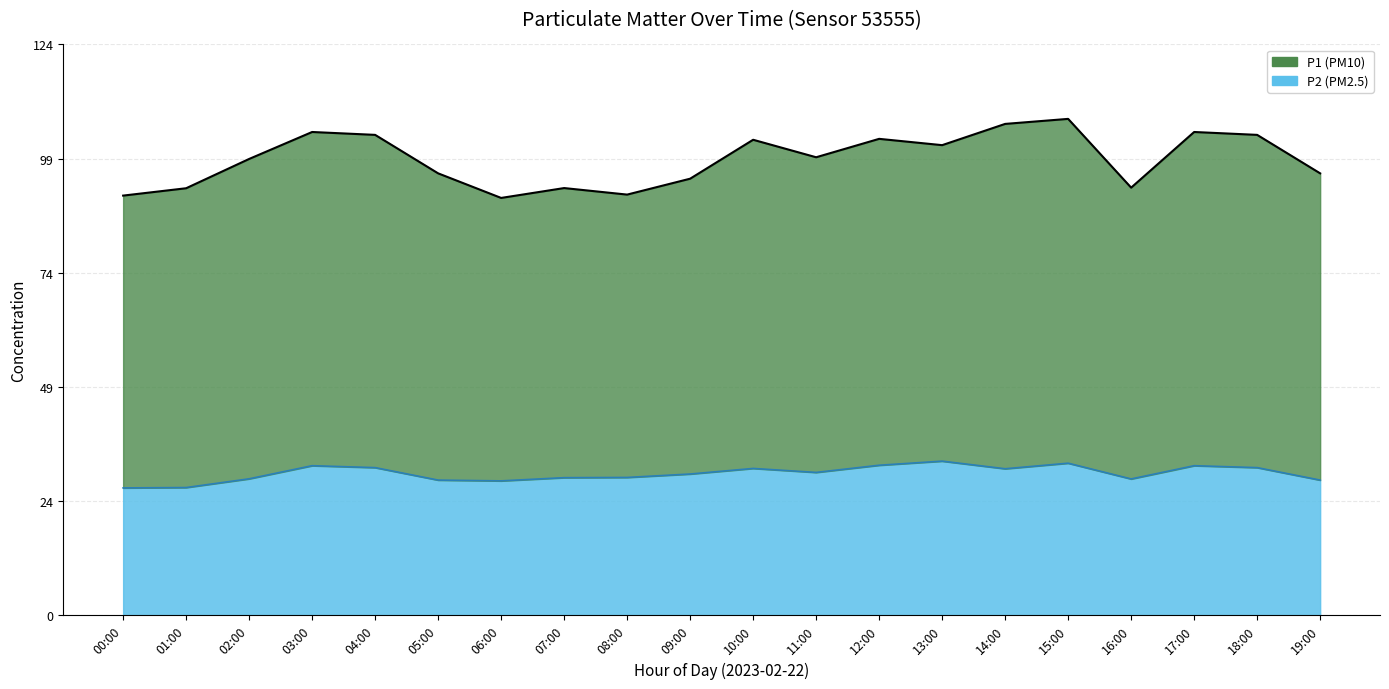

What is the value of the P2 point at the 14th from the left?

33.7